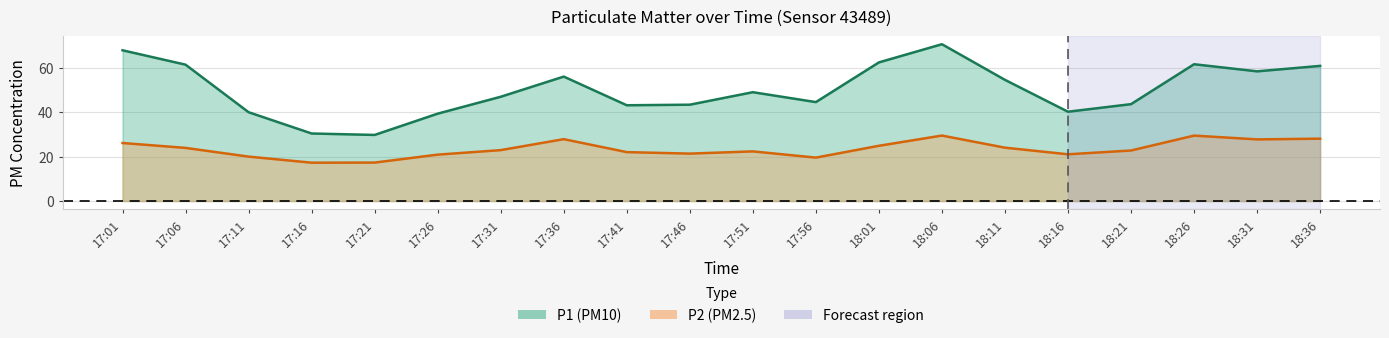

At which label does P1 first exceed 48?

17:01